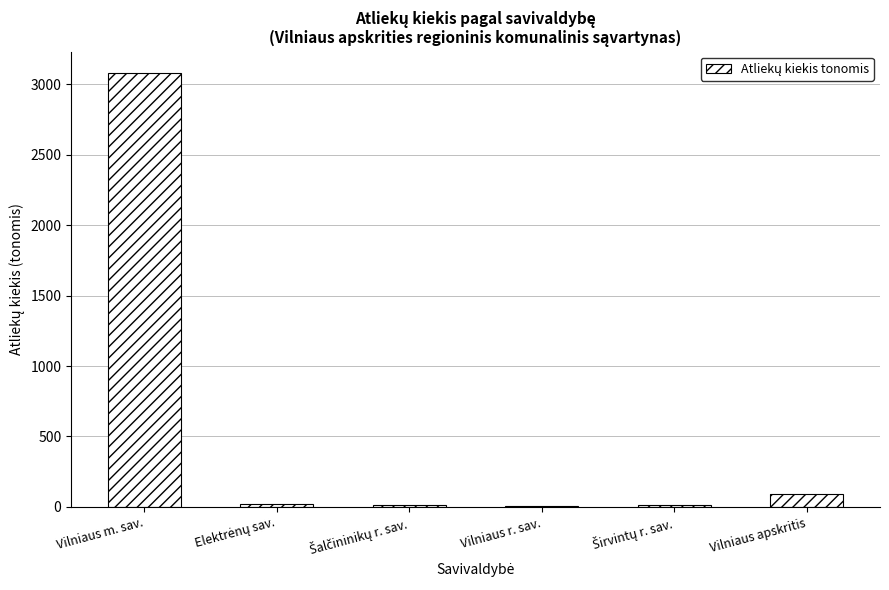

The value at Vilniaus apskritis is 92.6. True or false?

True